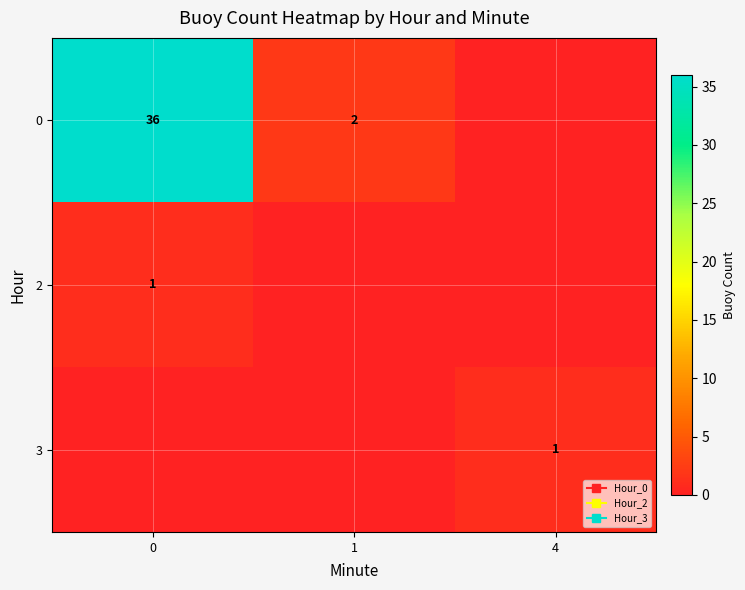

What is the difference between the maximum and minimum values in the 3 series?

1